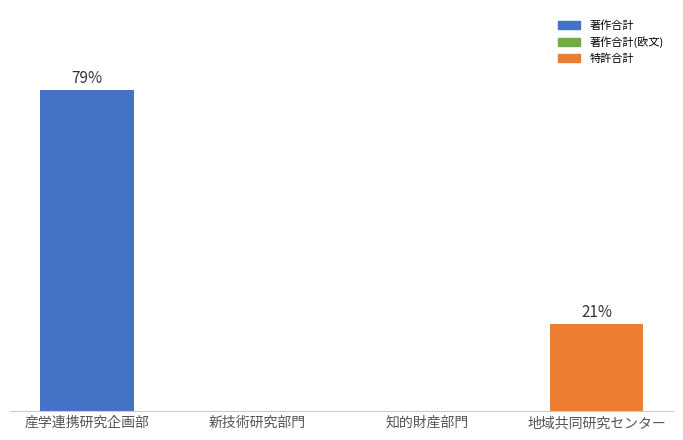

What is the average value of the 著作合計(欧文) series?

1